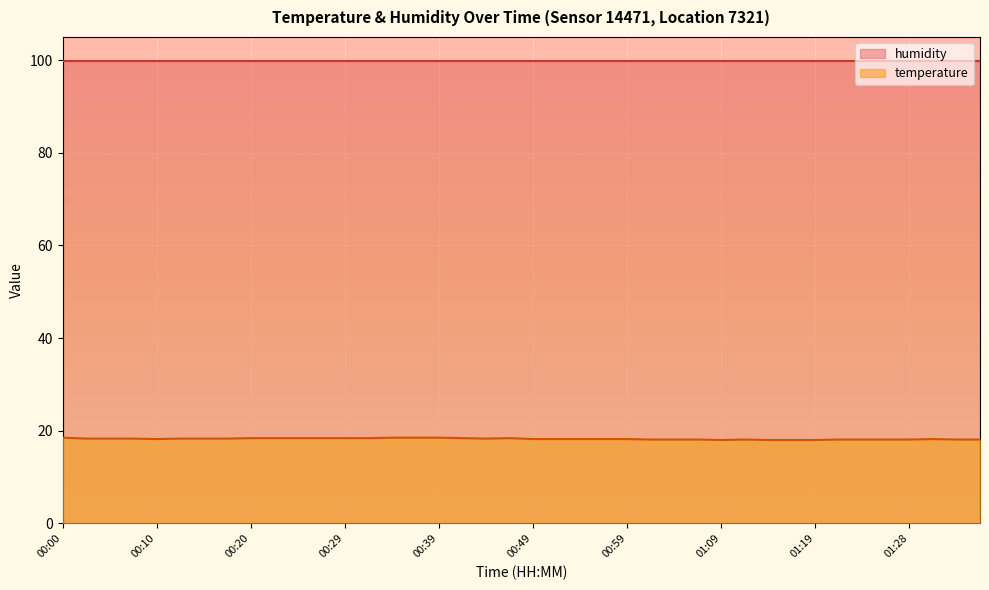

Where is the first local maximum?

00:46